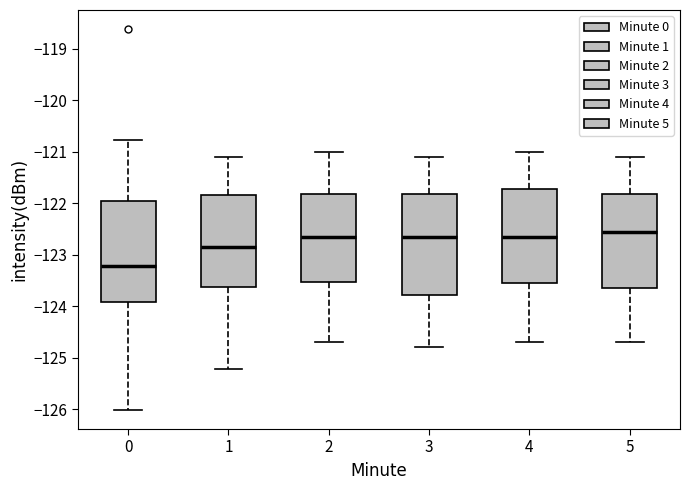

Where is the upper edge of the box at x = 4 on the y-axis? The values are not printed on the chart, so give them approximately, as read against the axis.

-121.7